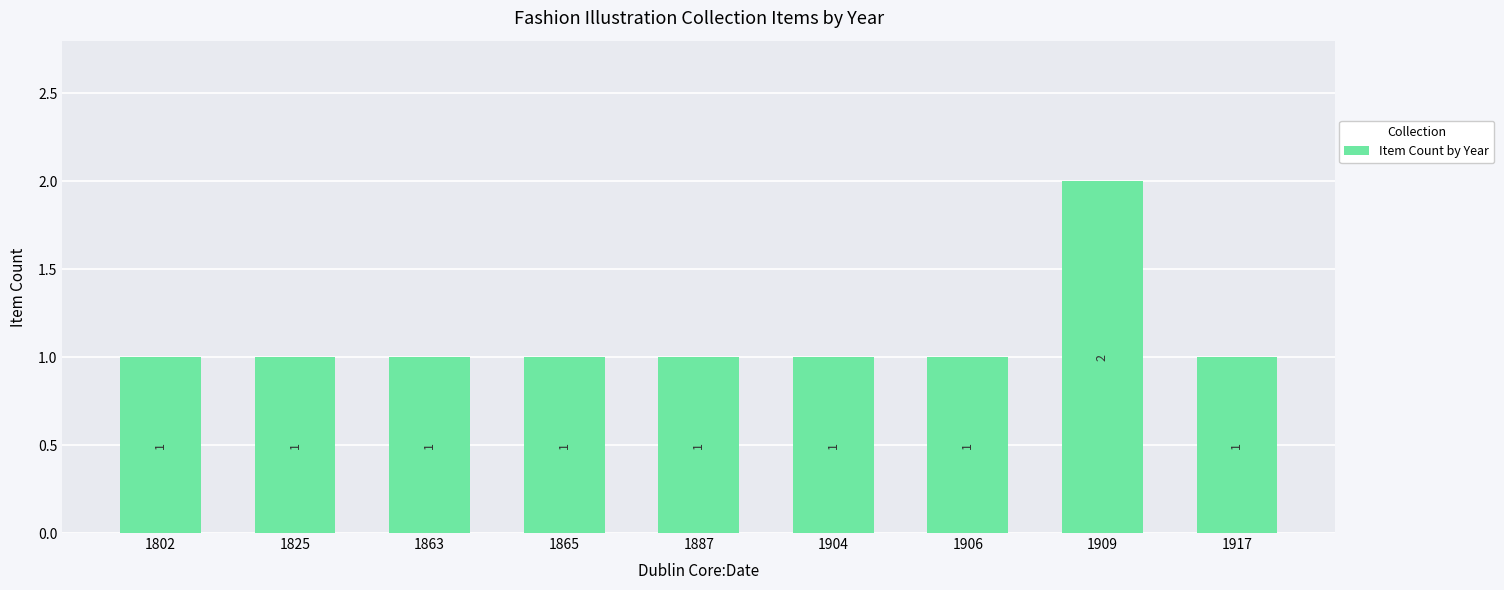

The value at 1802 is 2. True or false?

False